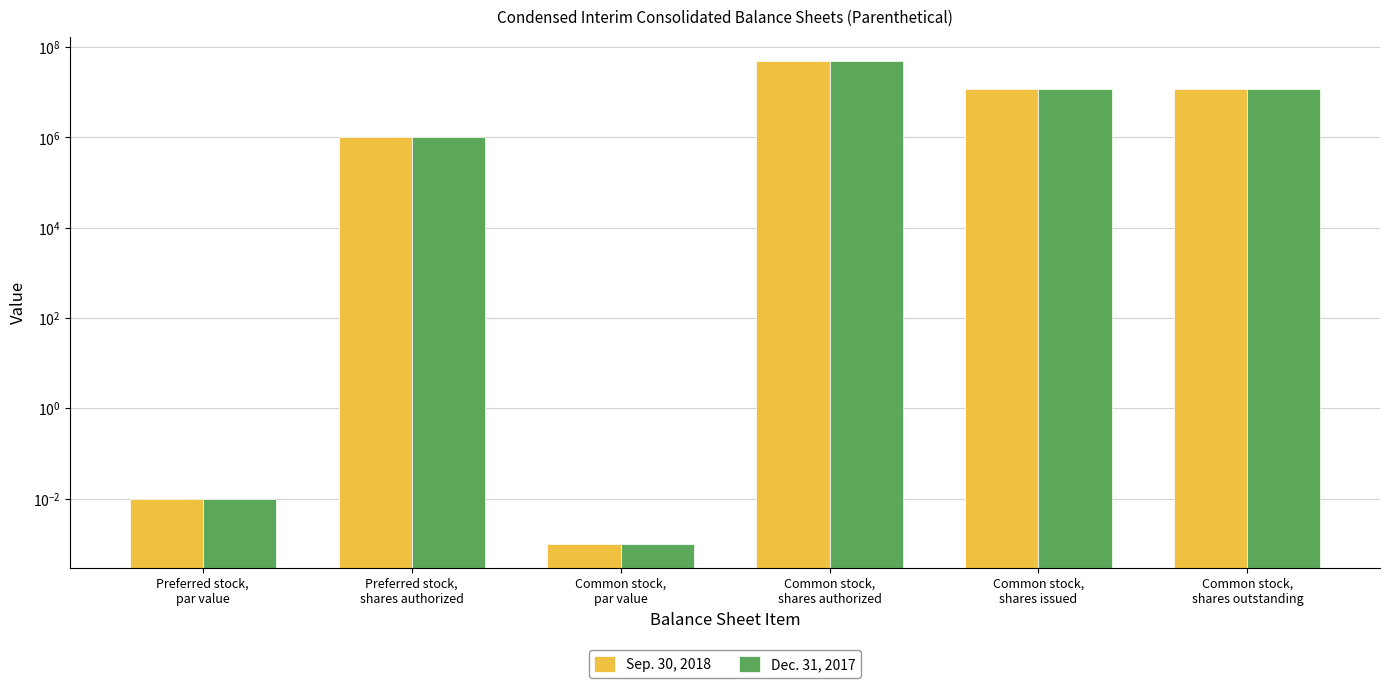

List the series in order of their peak value, lowest first.

Sep. 30, 2018, Dec. 31, 2017